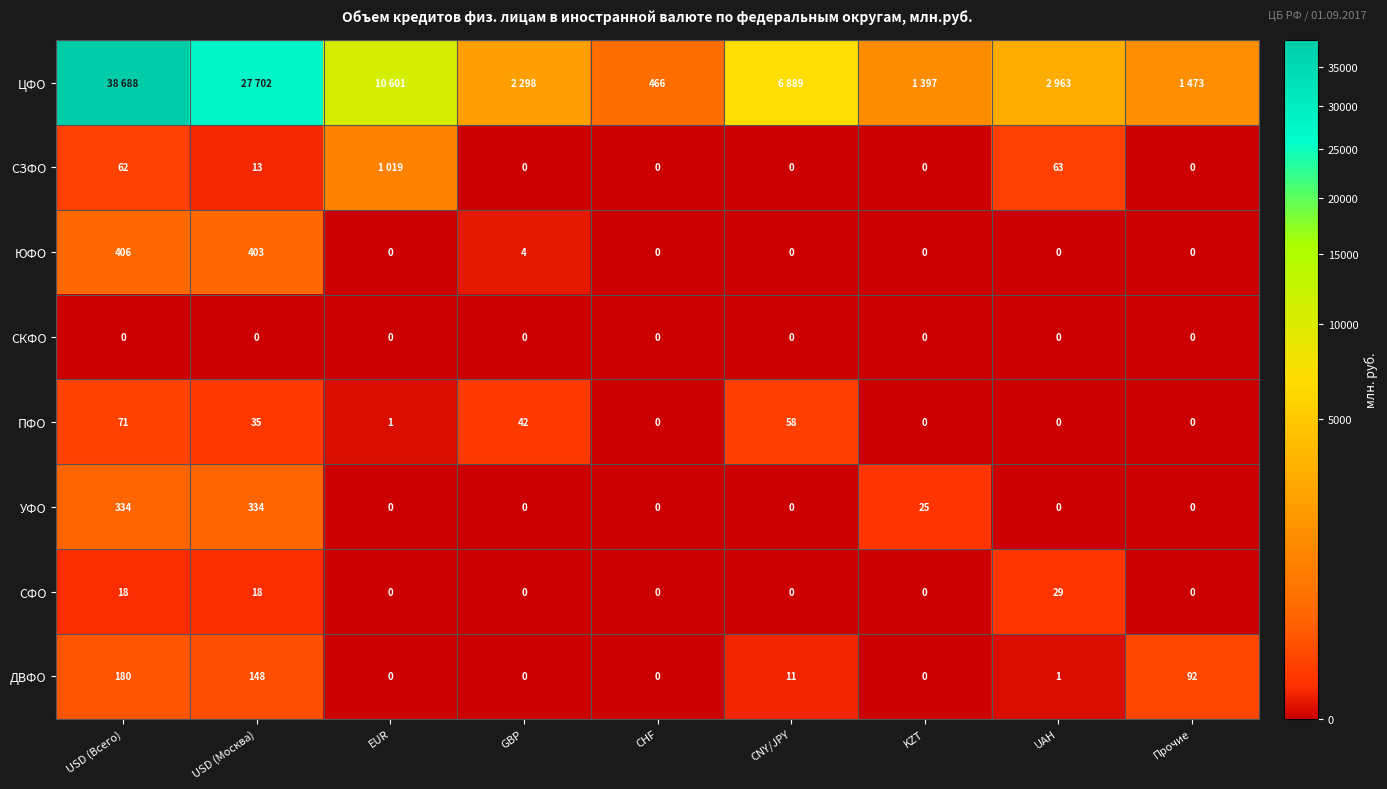

The value of УФО at USD (Всего) is 334. True or false?

True